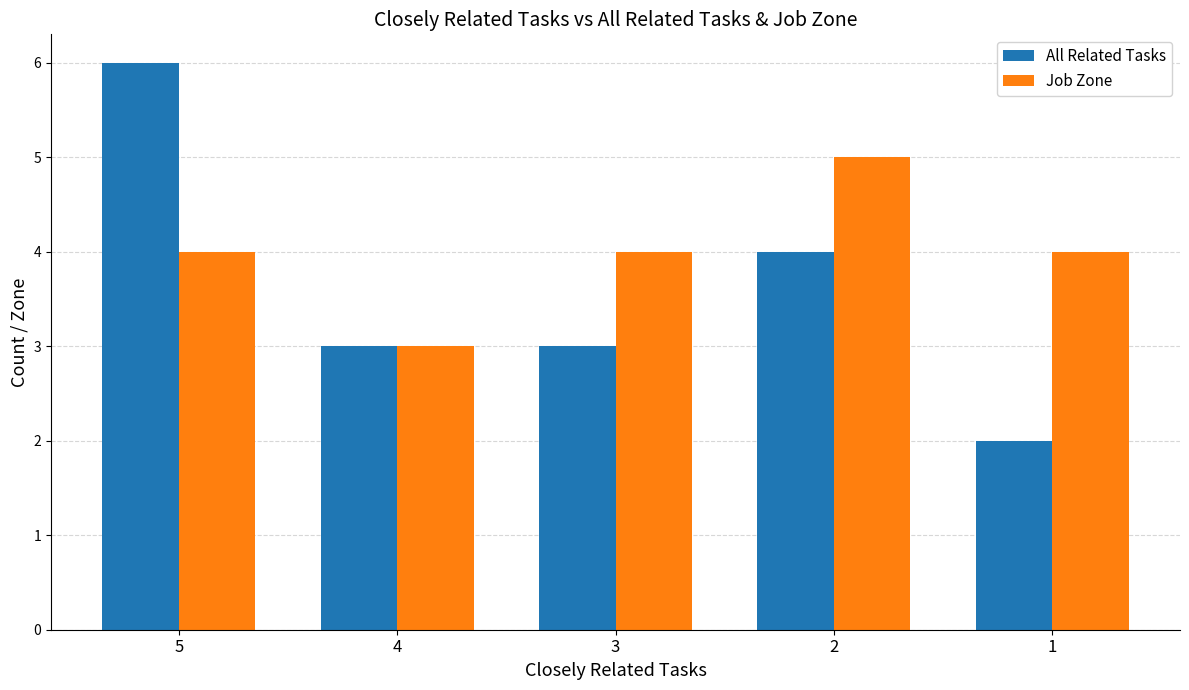

The All Related Tasks series shows 5 at 4. True or false?

False